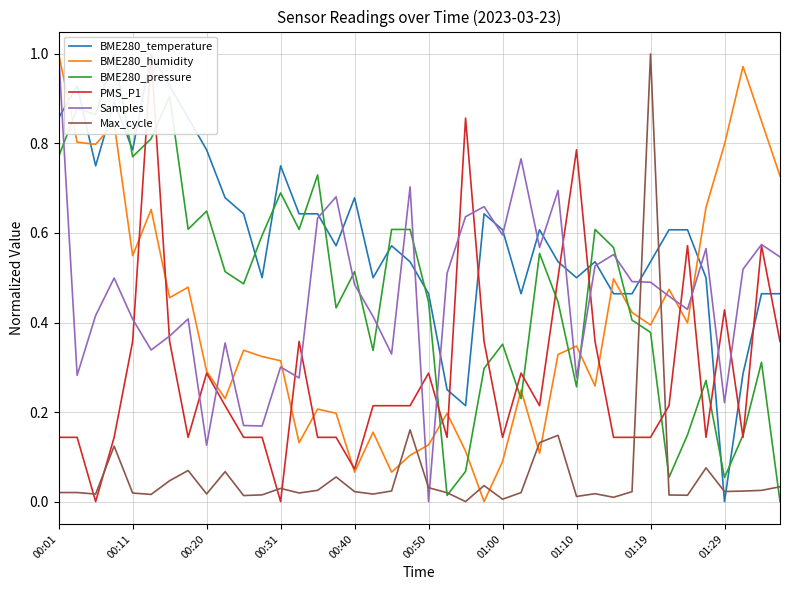

At which label does Max_cycle reach its peak?

01:19